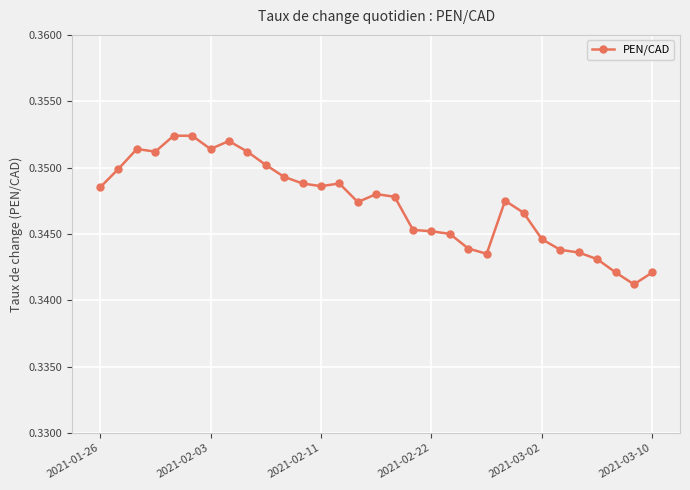

Count the values in the range 0 to 1.

31